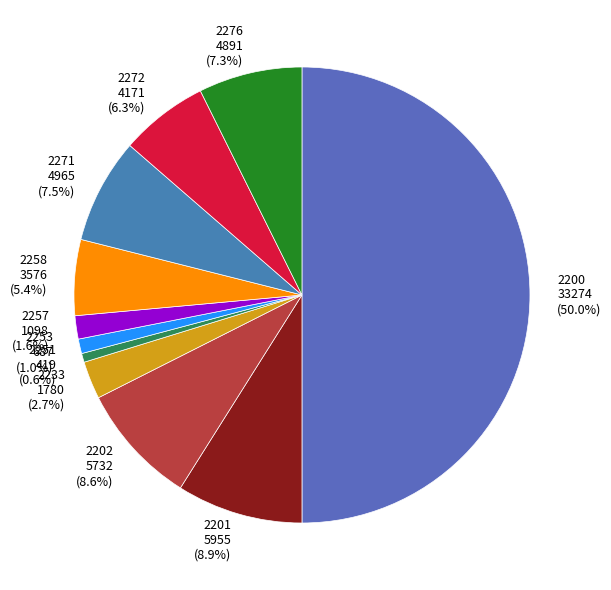

True or false: 2257 accounts for 2% of the total.

True